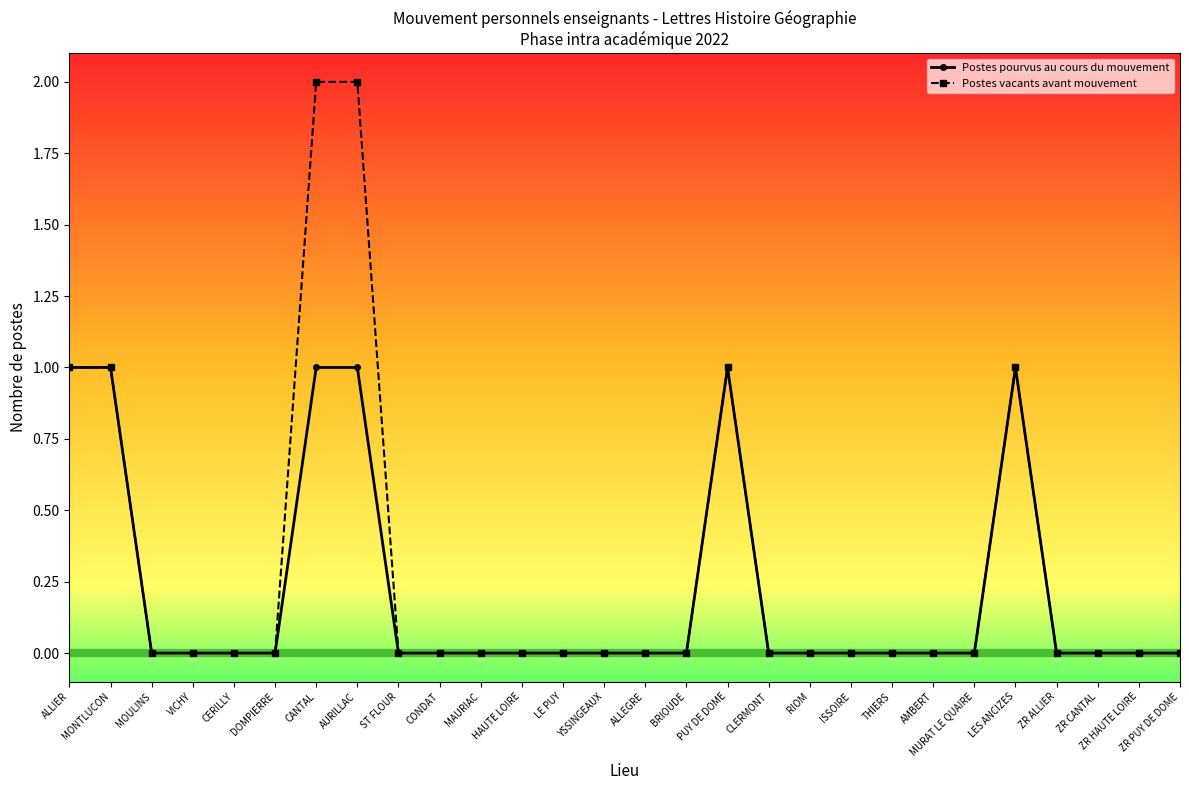

Reading left to right, transcribe all the data shown in this chart.

Postes pourvus au cours du mouvement: ALLIER=1	MONTLUCON=1	MOULINS=0	VICHY=0	CERILLY=0	DOMPIERRE=0	CANTAL=1	AURILLAC=1	ST FLOUR=0	CONDAT=0	MAURIAC=0	HAUTE LOIRE=0	LE PUY=0	YSSINGEAUX=0	ALLEGRE=0	BRIOUDE=0	PUY DE DOME=1	CLERMONT=0	RIOM=0	ISSOIRE=0	THIERS=0	AMBERT=0	MURAT LE QUAIRE=0	LES ANCIZES=1	ZR ALLIER=0	ZR CANTAL=0	ZR HAUTE LOIRE=0	ZR PUY DE DOME=0
Postes vacants avant mouvement: ALLIER=1	MONTLUCON=1	MOULINS=0	VICHY=0	CERILLY=0	DOMPIERRE=0	CANTAL=2	AURILLAC=2	ST FLOUR=0	CONDAT=0	MAURIAC=0	HAUTE LOIRE=0	LE PUY=0	YSSINGEAUX=0	ALLEGRE=0	BRIOUDE=0	PUY DE DOME=1	CLERMONT=0	RIOM=0	ISSOIRE=0	THIERS=0	AMBERT=0	MURAT LE QUAIRE=0	LES ANCIZES=1	ZR ALLIER=0	ZR CANTAL=0	ZR HAUTE LOIRE=0	ZR PUY DE DOME=0